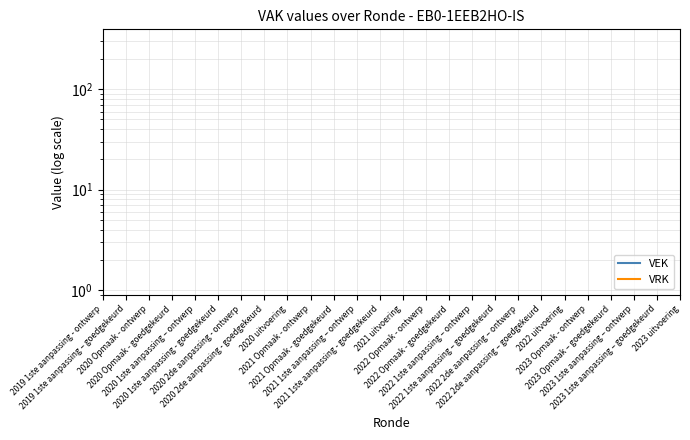

What is the label of the 21st point from the left?

2022 uitvoering